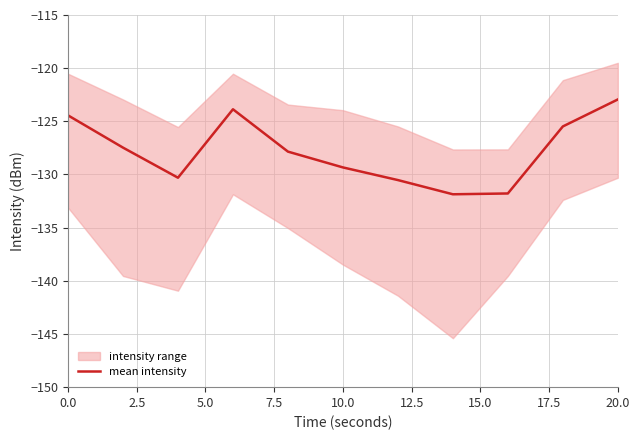

What is the lowest value of the mean intensity series?

-131.9